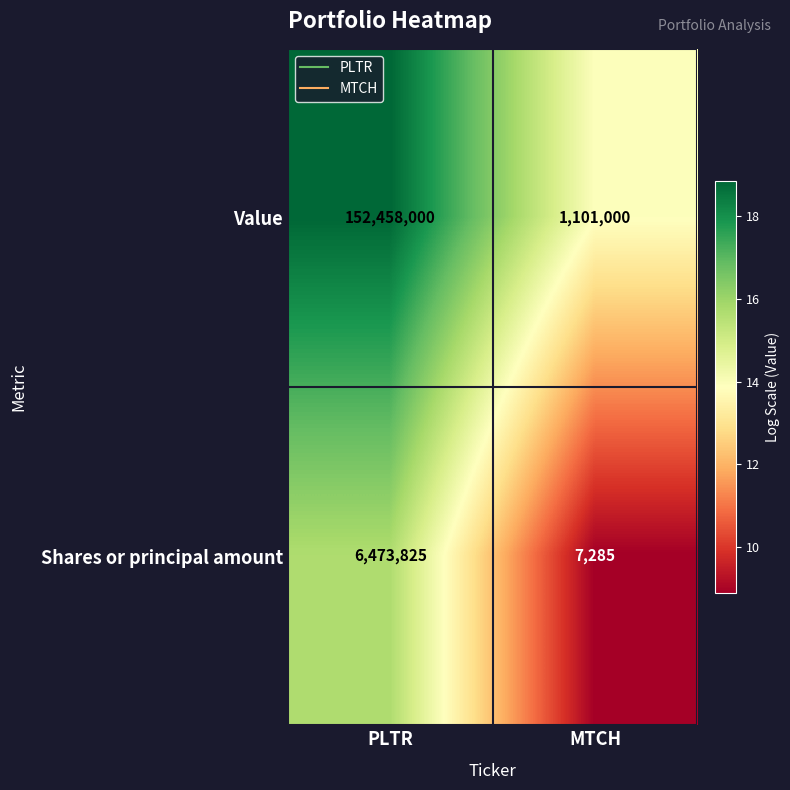

How many data points does each series have?

2